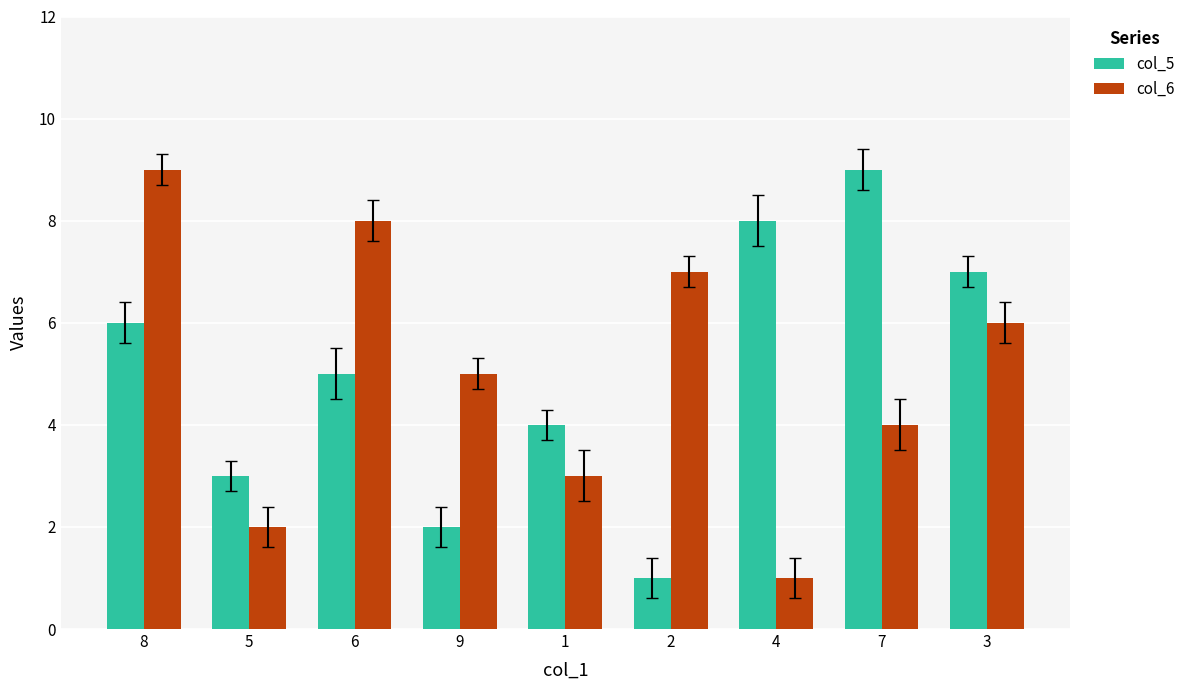

At which label is col_5 closest to 5?

6